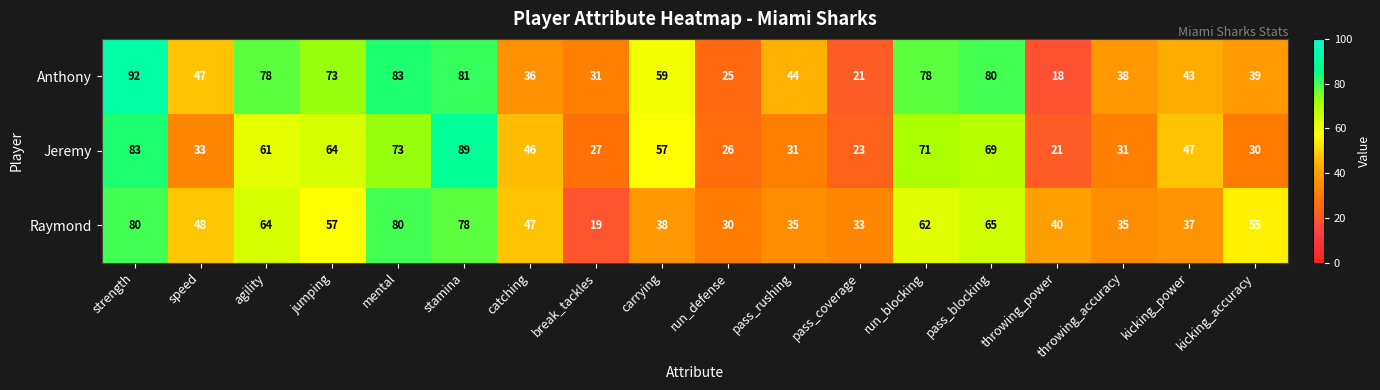

How many data points in Jeremy are less than 47?

9